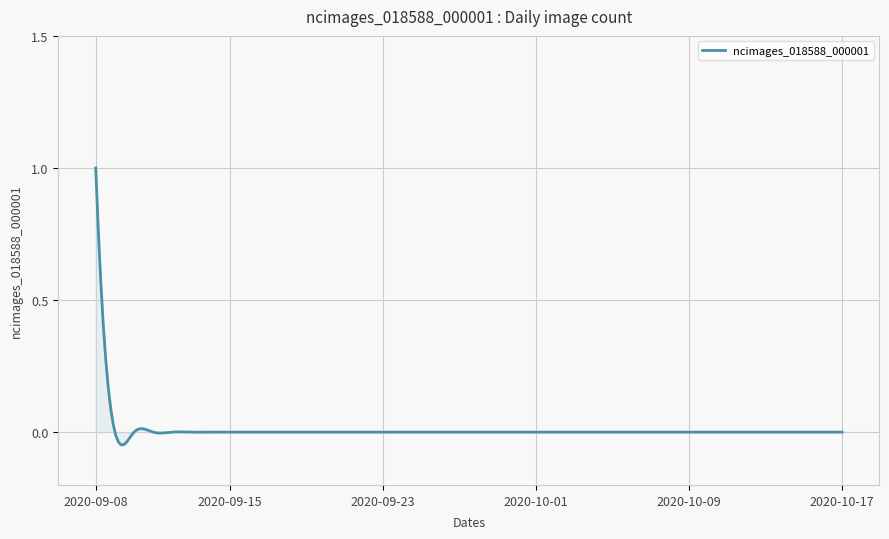

What is the maximum value shown in the chart?

1.0